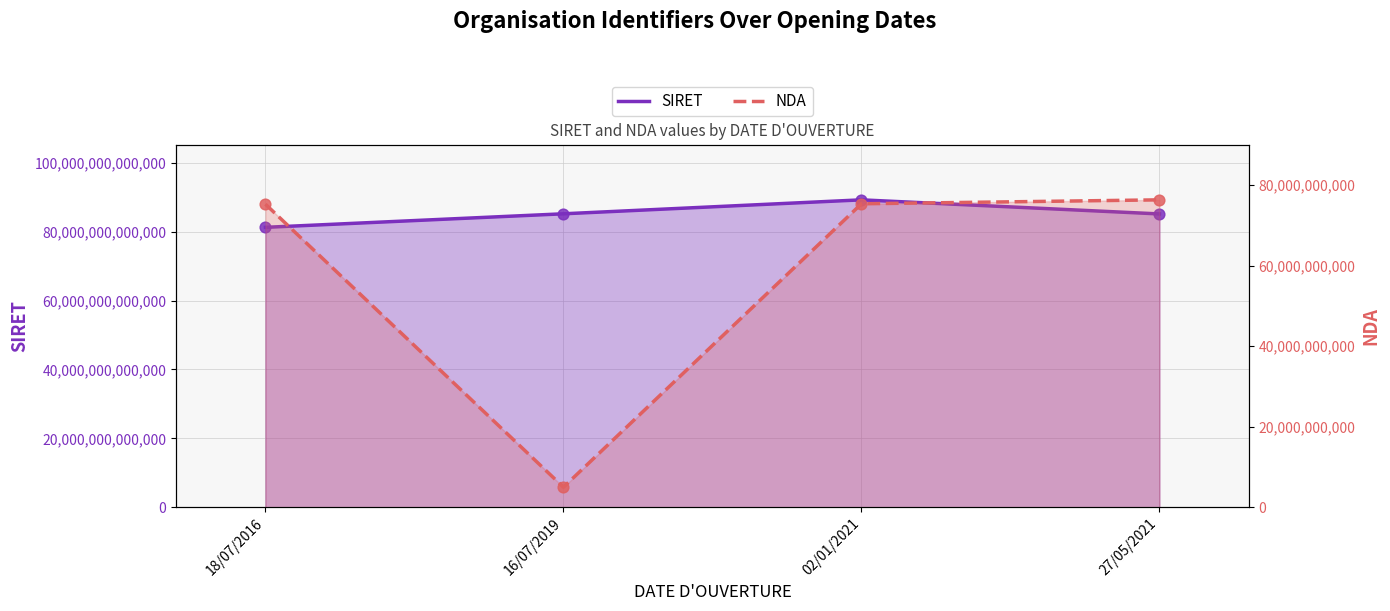

Which series contains the highest Y value?

SIRET